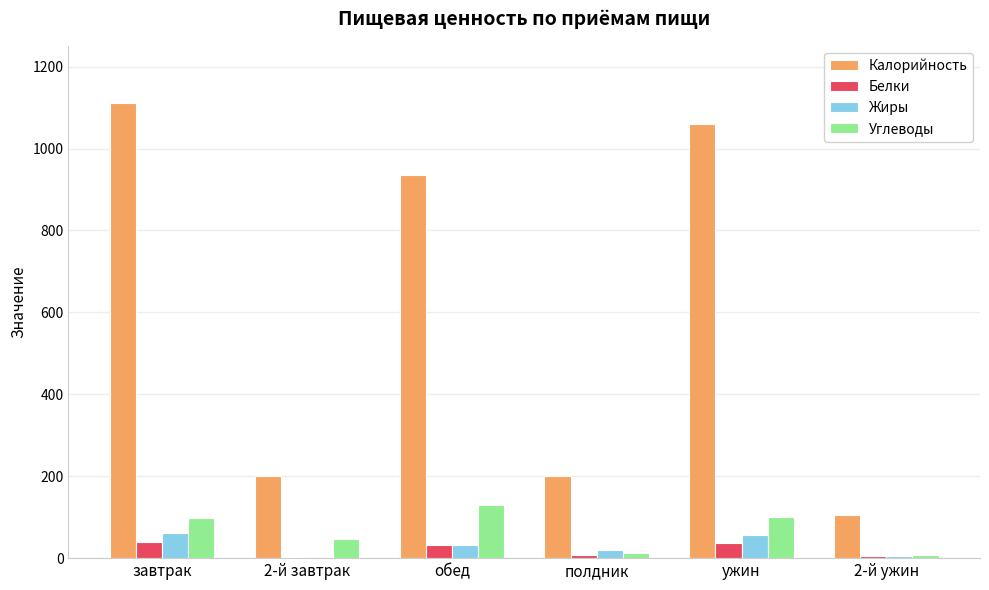

The value of Калорийность at ужин is 651.0. True or false?

False